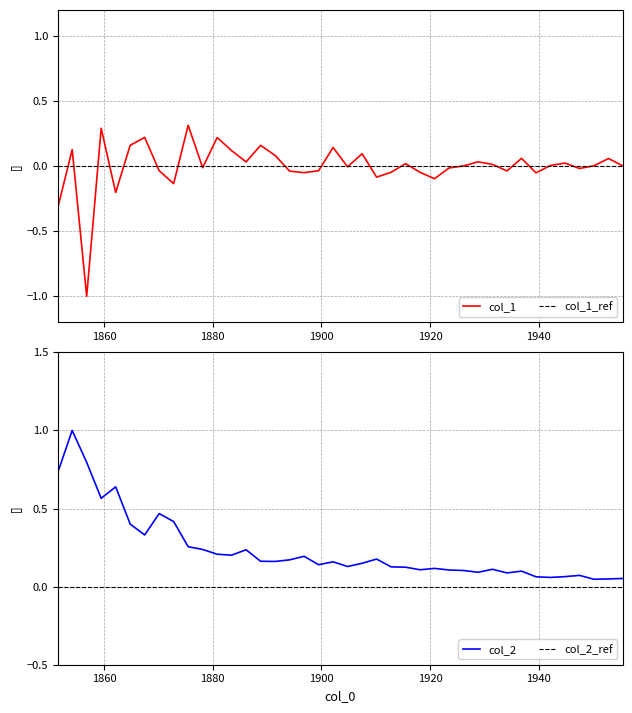

What is the sum of the col_1 values at 1944.86 and 1854.1?

0.2